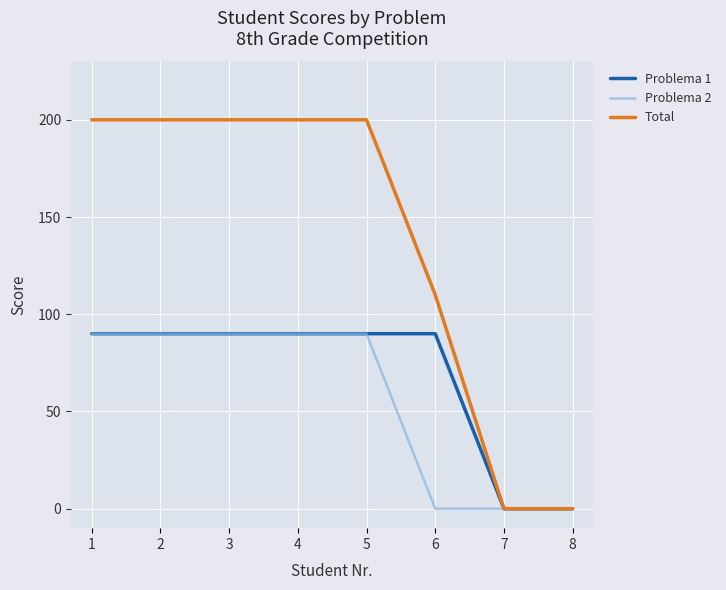

At 6, list the series in order from largest to smallest.

Total, Problema 1, Problema 2